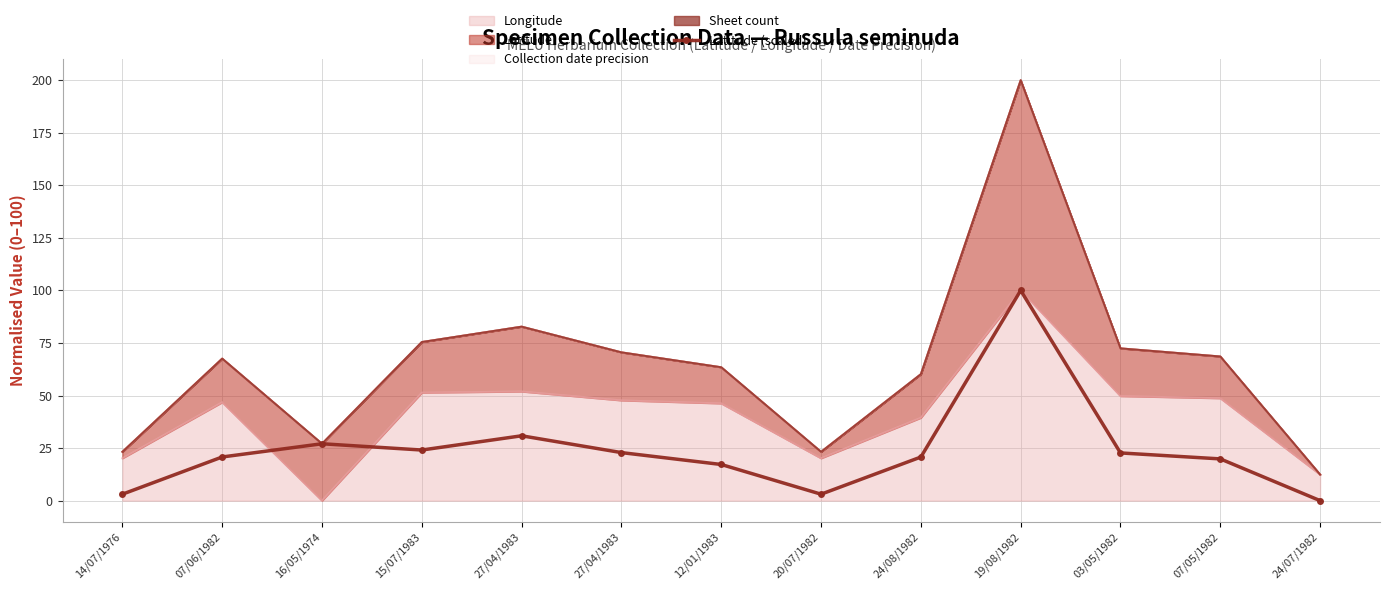

What is the difference between the second highest and minimum values?

30.9